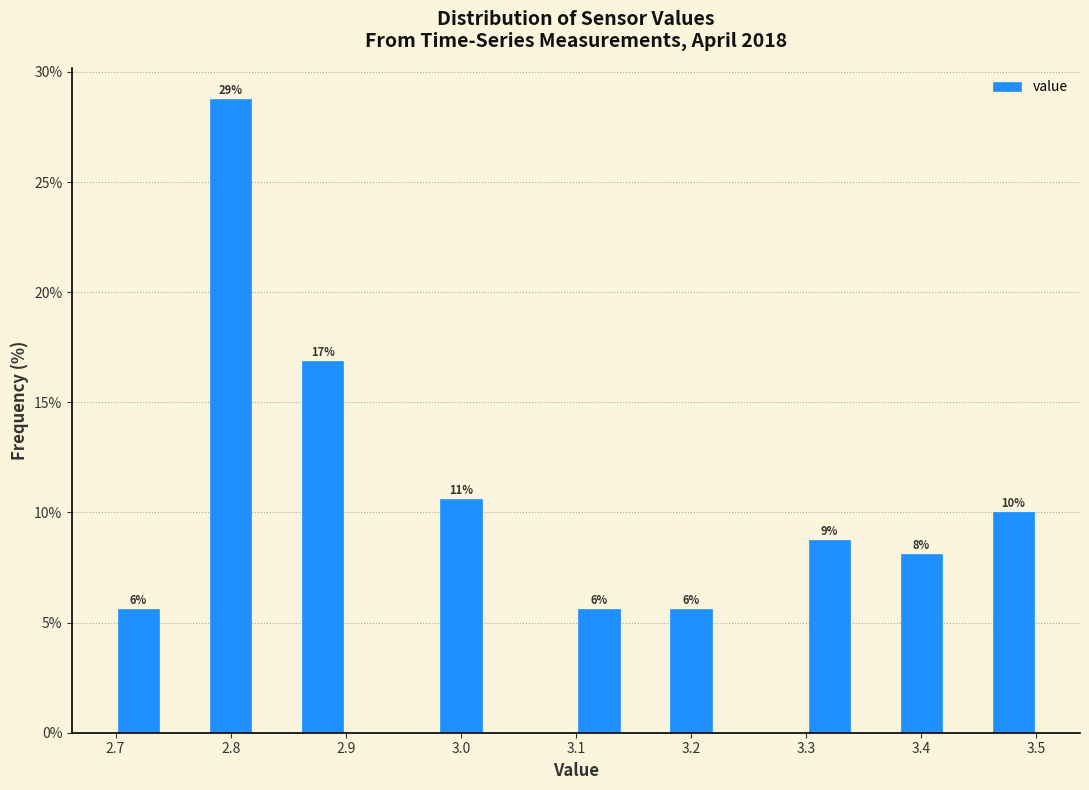

Which range on the x-axis has the tallest bar?

2.78 to 2.82